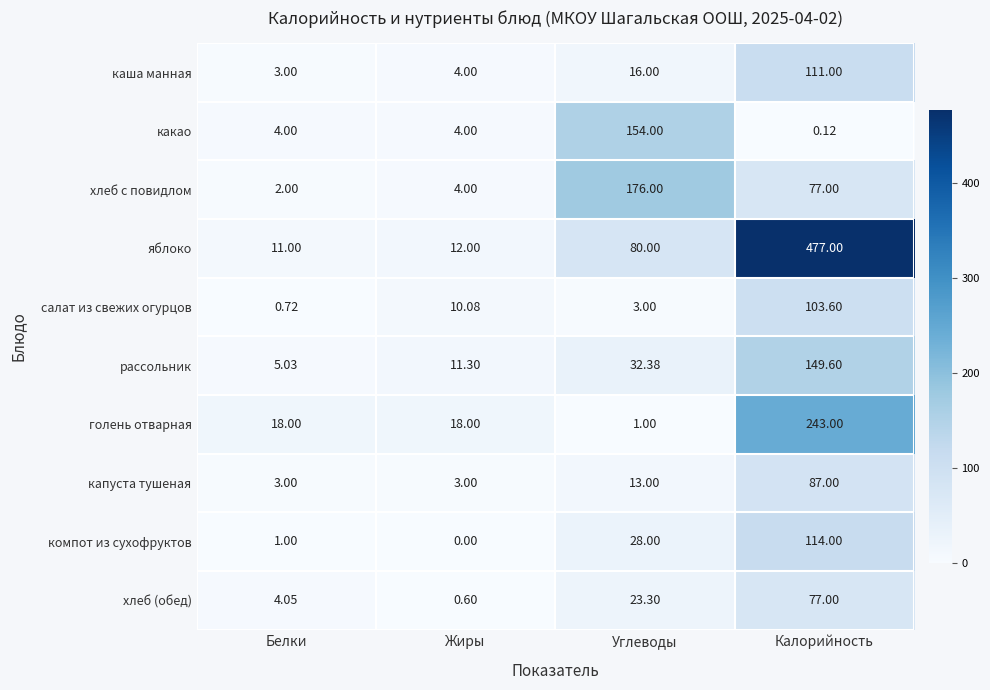

Between Белки and Углеводы, which series saw the biggest shift?

хлеб с повидлом